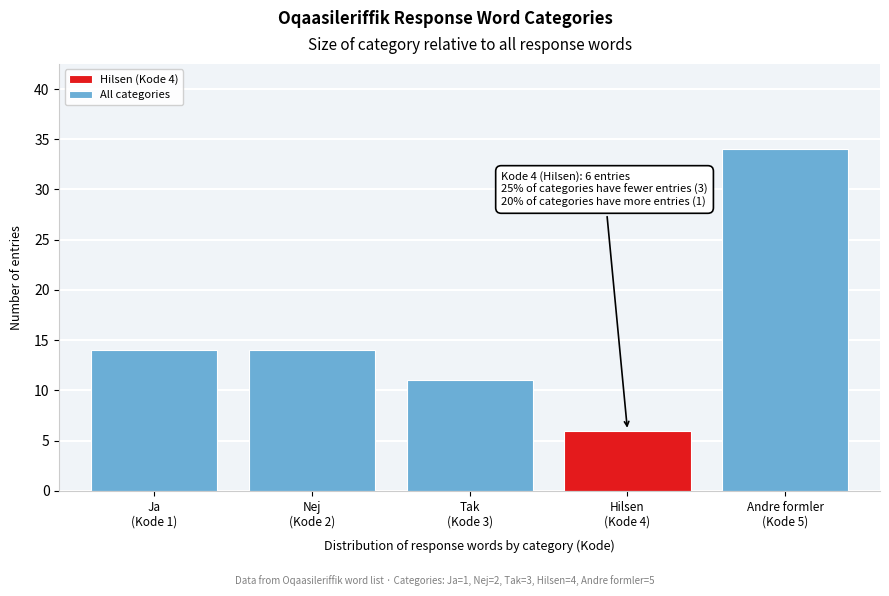

Reading left to right, extract all data points from this chart.

14	14	11	6	34